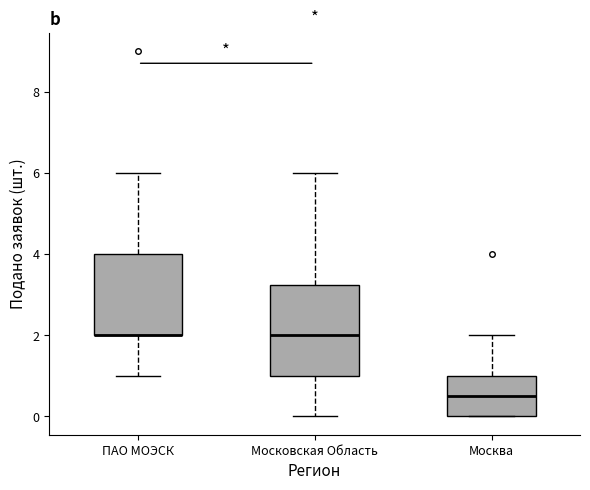

Reading left to right, read every box against the y-axis: the position of its median line, the range the box covers, and the ends of its whiskers. The values are not printed on the chart, so give them approximately, as read against the axis.

ПАО МОЭСК: median 2.0 (drawn on the box's lower edge), box 2.0 to 4.0, whiskers 1.0 to 6.0
Московская Область: median 2.0, box 1.0 to 3.2, whiskers 0.0 to 6.0
Москва: median 0.6, box 0.0 to 1.0, whiskers 0.0 to 2.0